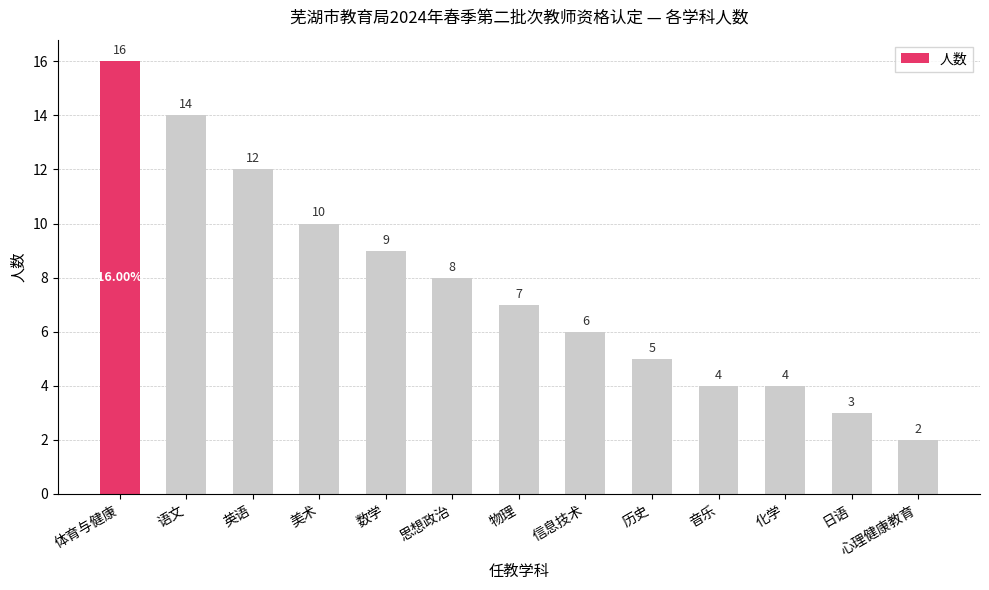

What is the label of the 6th bar from the right?

信息技术